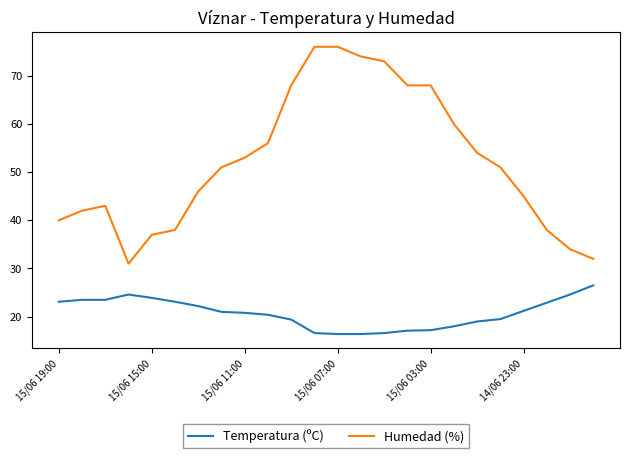

List the series in order of their overall mean, lowest first.

Temperatura (ºC), Humedad (%)